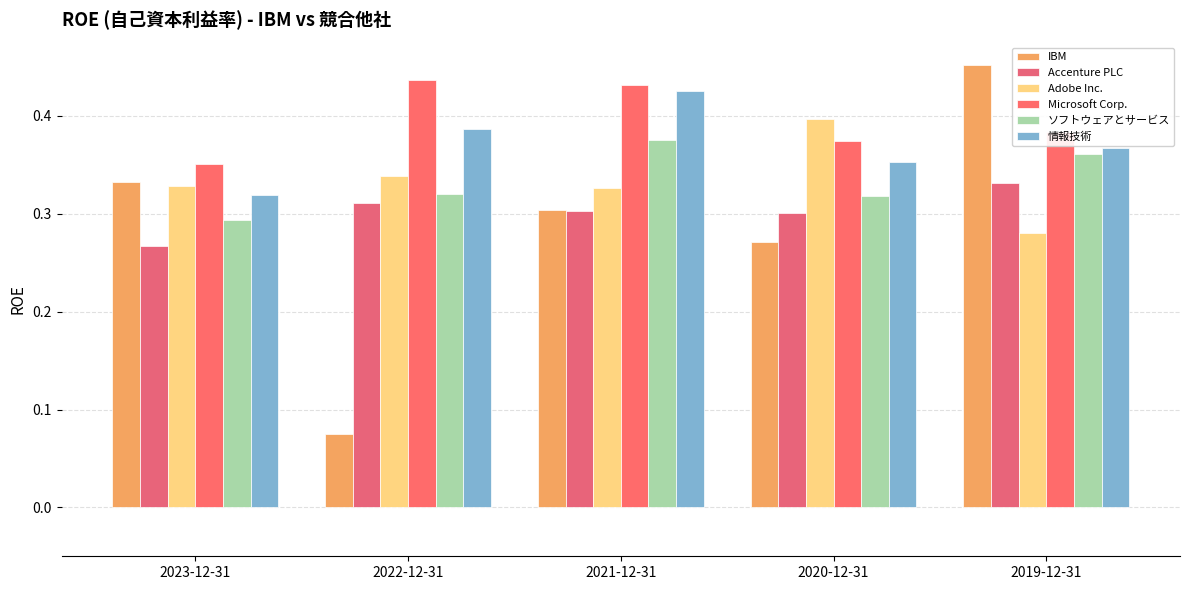

Are the bars grouped side by side (vs. stacked)?

Yes